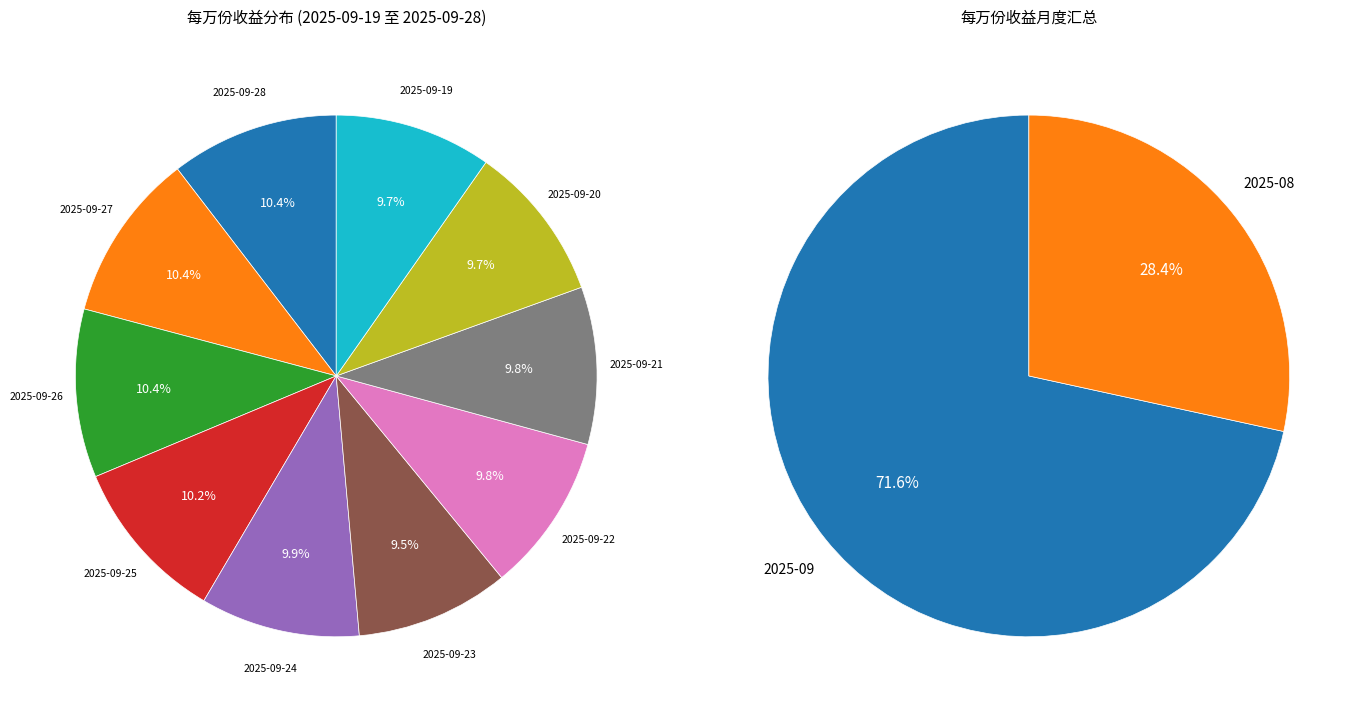

What is the smallest slice in the pie chart?

2025-09-23